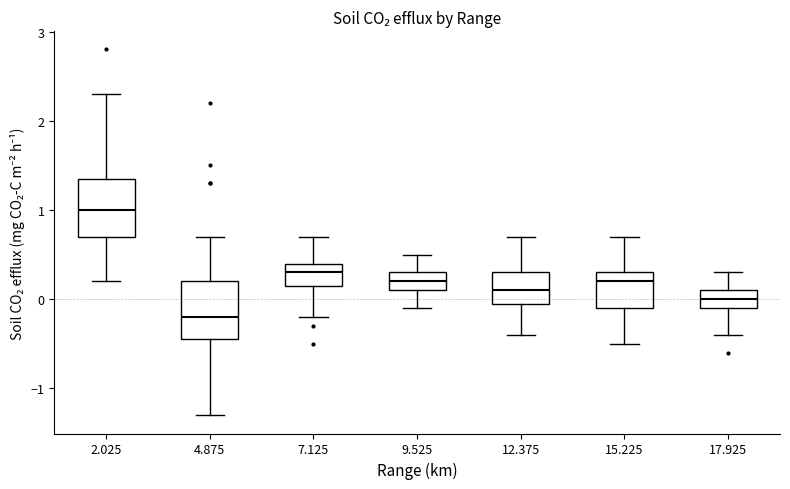

Reading left to right, read every box against the y-axis: the position of its median line, the range the box covers, and the ends of its whiskers. The values are not printed on the chart, so give them approximately, as read against the axis.

2.025: median 1.0, box 0.7 to 1.4, whiskers 0.2 to 2.3
4.875: median -0.2, box -0.4 to 0.2, whiskers -1.3 to 0.7
7.125: median 0.3, box 0.2 to 0.4, whiskers -0.2 to 0.7
9.525: median 0.2, box 0.1 to 0.3, whiskers -0.1 to 0.5
12.375: median 0.1, box 0.0 to 0.3, whiskers -0.4 to 0.7
15.225: median 0.2, box -0.1 to 0.3, whiskers -0.5 to 0.7
17.925: median 0.0, box -0.1 to 0.1, whiskers -0.4 to 0.3